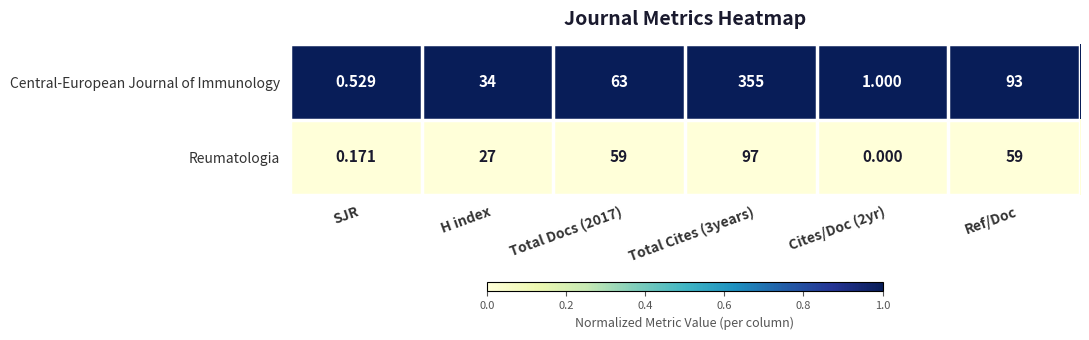

Count the number of categories in the chart.

6